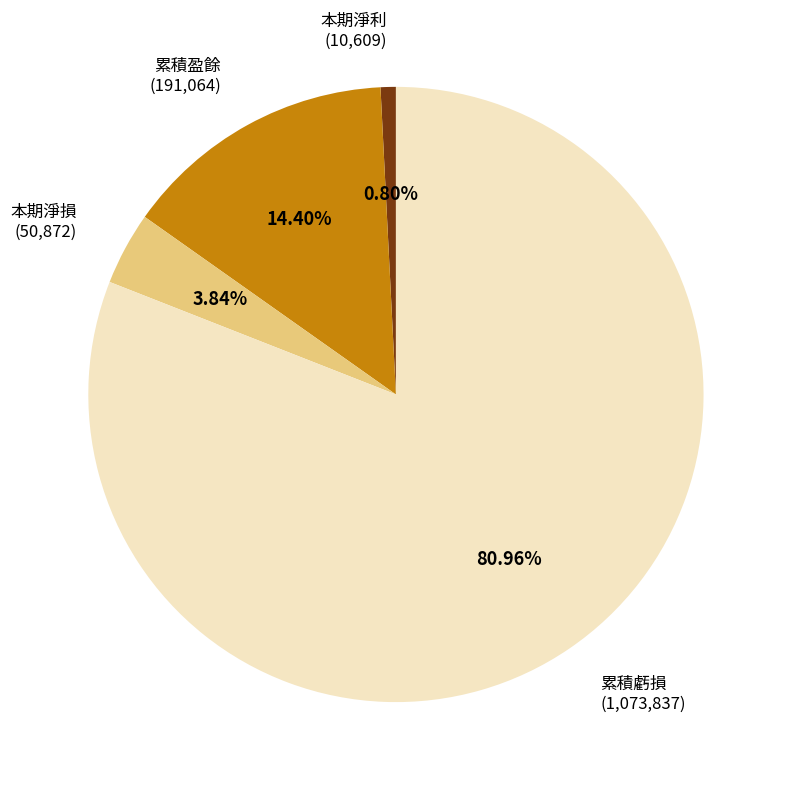

Is there a majority slice in this chart?

Yes